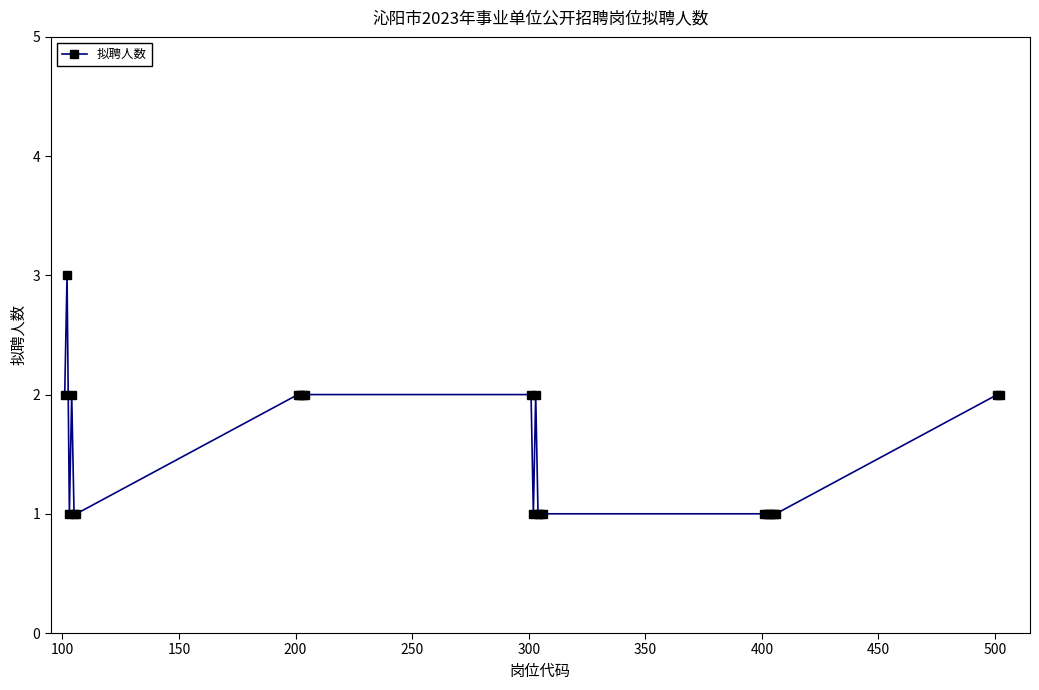

What is the maximum value shown in the chart?

3